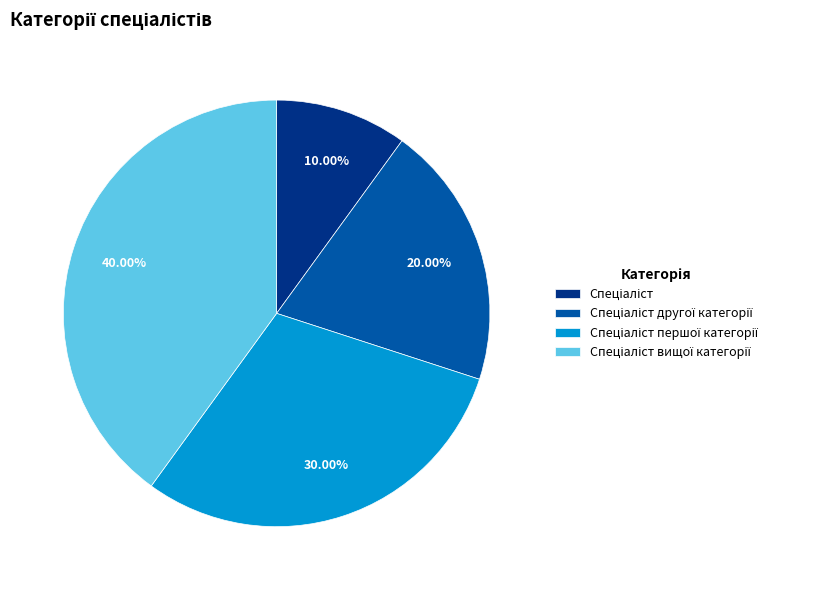

Is there any slice that represents more than half of the pie?

No